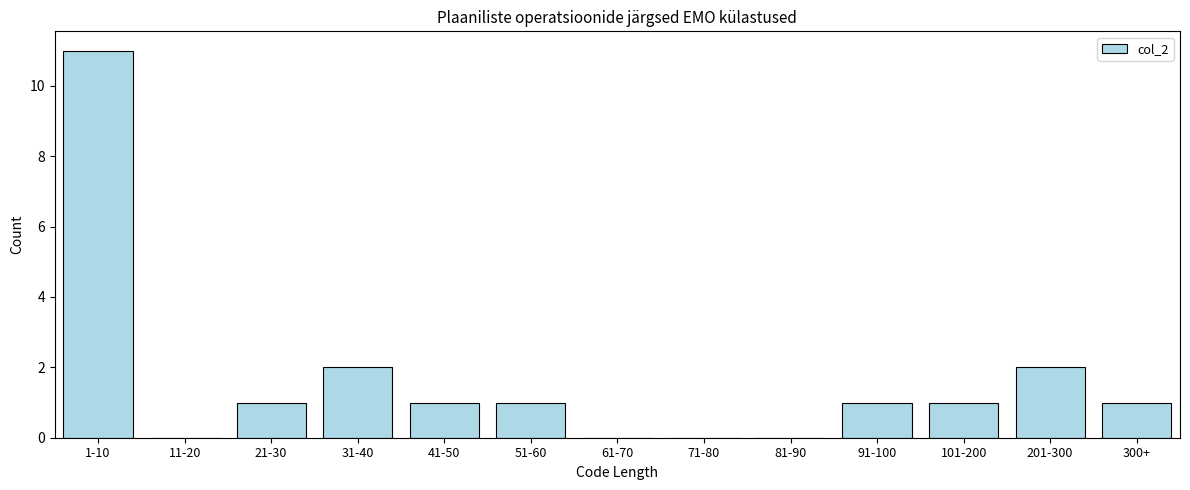

Reading right to left, what are all the values shown in this chart?

300+=1	201-300=2	101-200=1	91-100=1	81-90=0	71-80=0	61-70=0	51-60=1	41-50=1	31-40=2	21-30=1	11-20=0	1-10=11